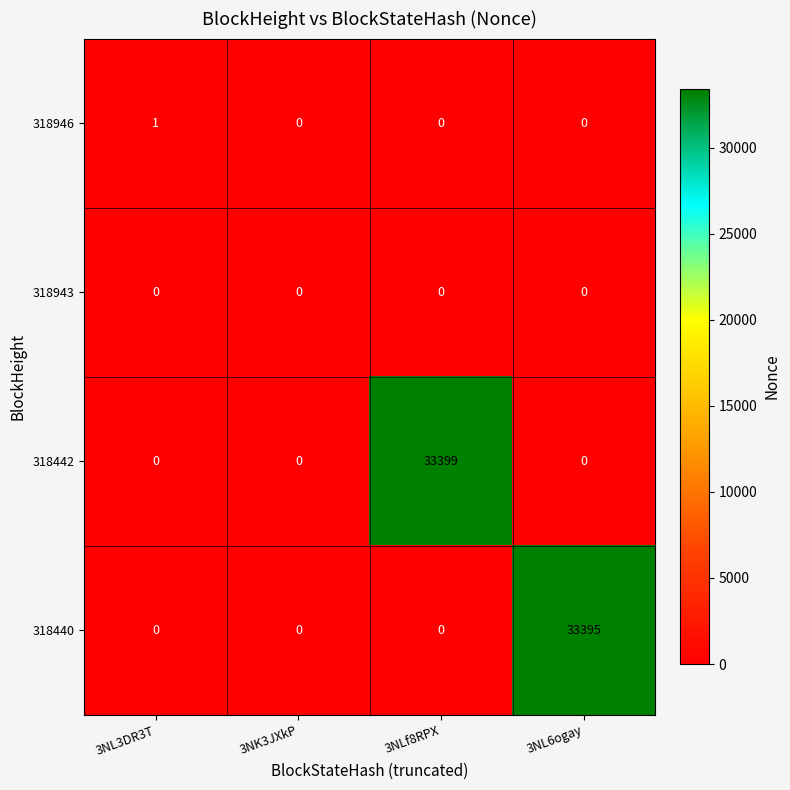

Is the value of 318440 at 3NK3JXkP greater than the value of 318946 at 3NL3DR3T?

No